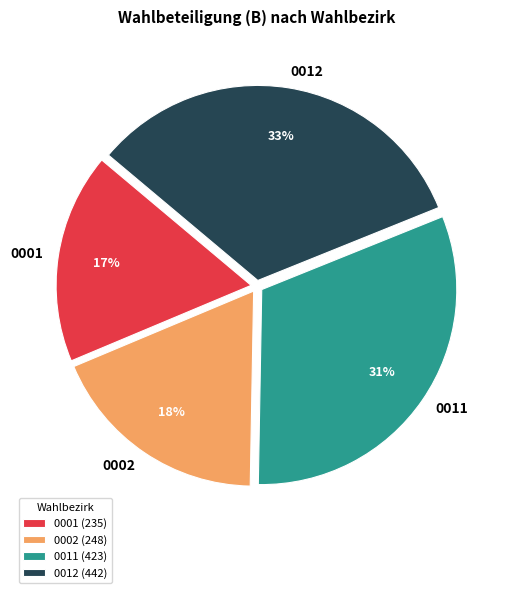

How many segments does this pie chart have?

4